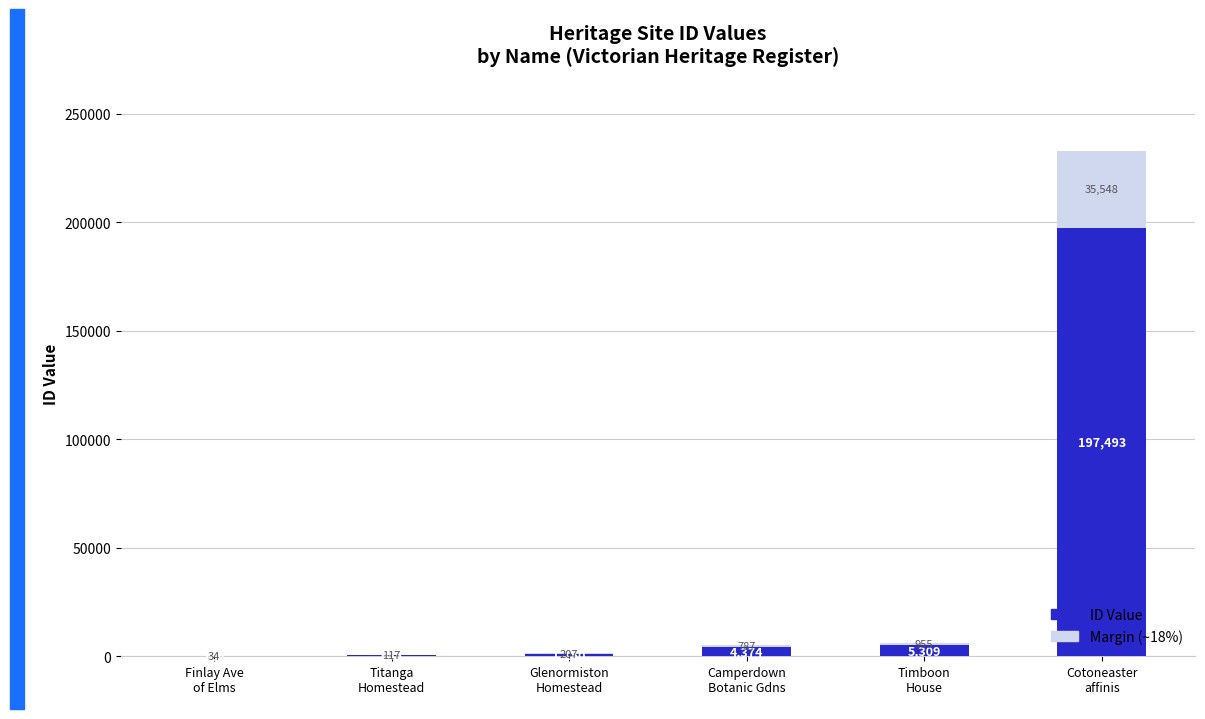

At which category is the sum across all series the highest?

Cotoneaster
affinis